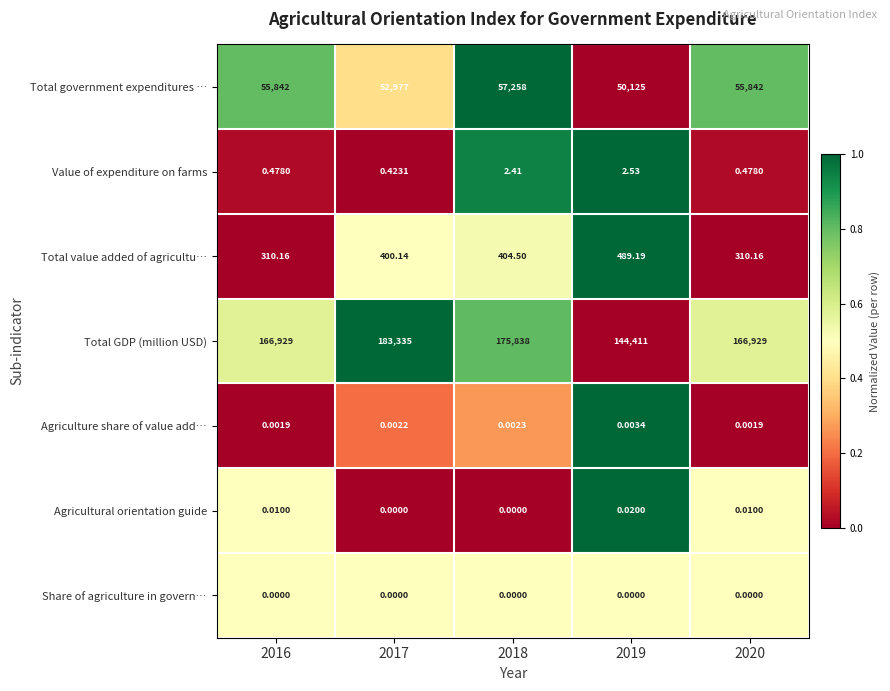

Between 2019 and 2020, which series saw the biggest shift?

Total GDP (million USD)